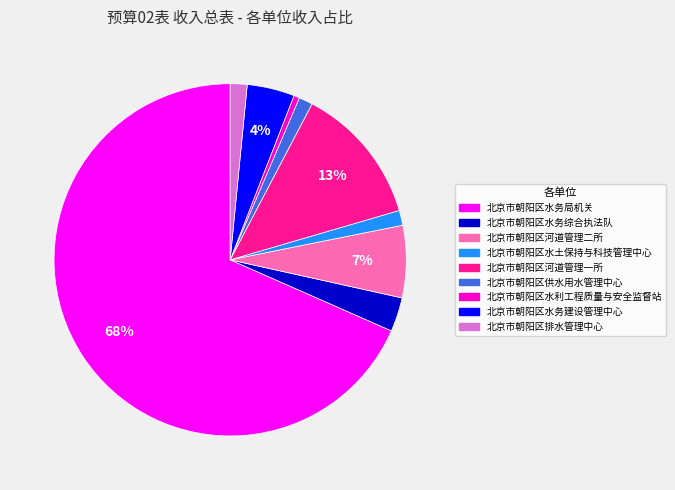

What percentage is the 北京市朝阳区河道管理一所 slice, to the nearest percent?

13%